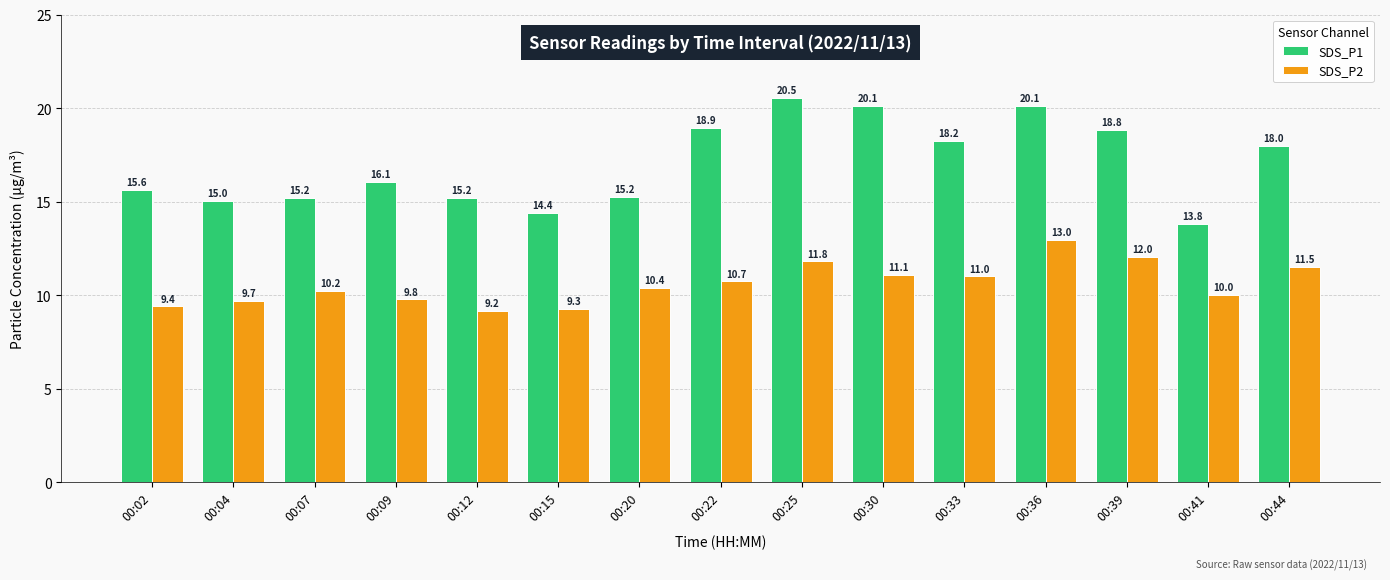

Reading left to right, transcribe all the data shown in this chart.

SDS_P1: 00:02=15.6	00:04=15.0	00:07=15.2	00:09=16.1	00:12=15.2	00:15=14.4	00:20=15.2	00:22=18.9	00:25=20.5	00:30=20.1	00:33=18.2	00:36=20.1	00:39=18.8	00:41=13.8	00:44=18.0
SDS_P2: 00:02=9.4	00:04=9.7	00:07=10.2	00:09=9.8	00:12=9.2	00:15=9.3	00:20=10.4	00:22=10.7	00:25=11.8	00:30=11.1	00:33=11.0	00:36=13.0	00:39=12.0	00:41=10.0	00:44=11.5